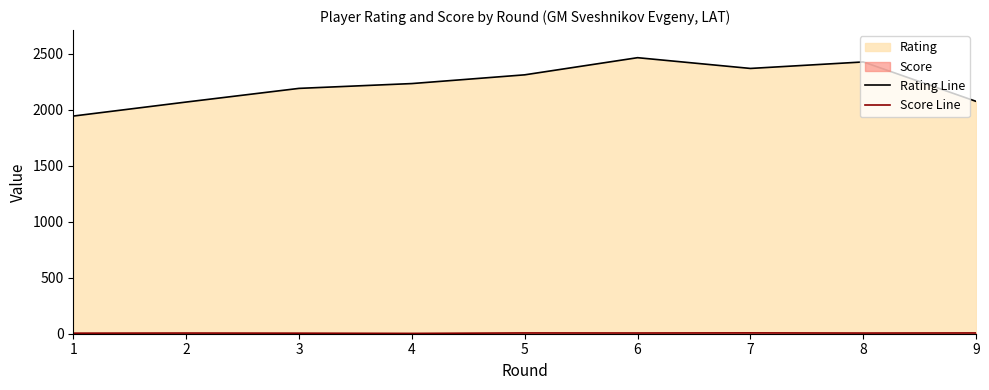

Reading right to left, what are all the values shown in this chart?

Rating Line: 9=2074.0	8=2426.0	7=2368.0	6=2464.0	5=2311.0	4=2233.0	3=2190.0	2=2068.0	1=1943.0
Score Line: 9=7.0	8=6.0	7=7.5	6=6.5	5=7.0	4=3.0	3=5.0	2=6.0	1=5.0